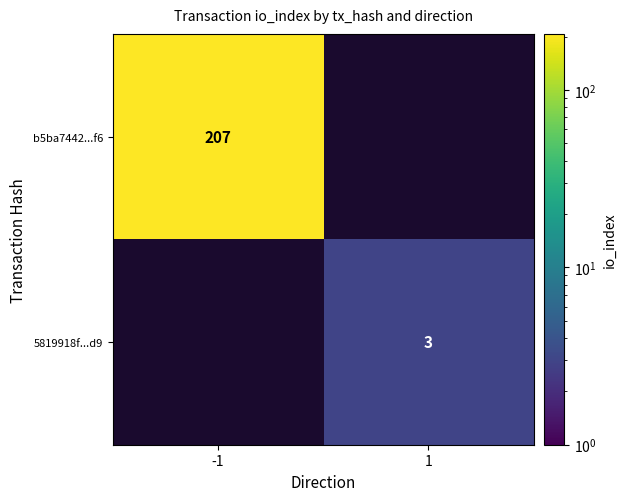

The b5ba7442...f6 series shows 275 at -1. True or false?

False